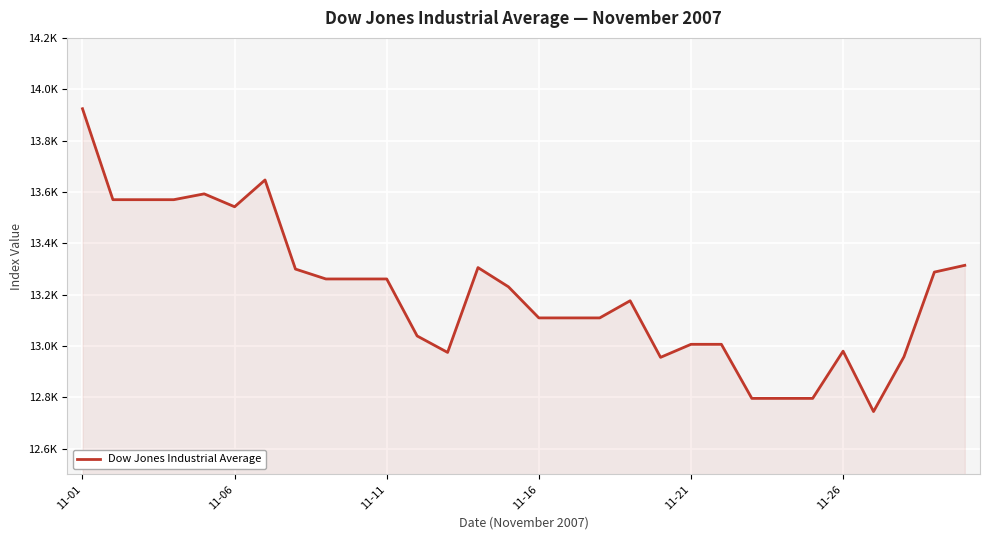

What is the sum of all values?

396196.3